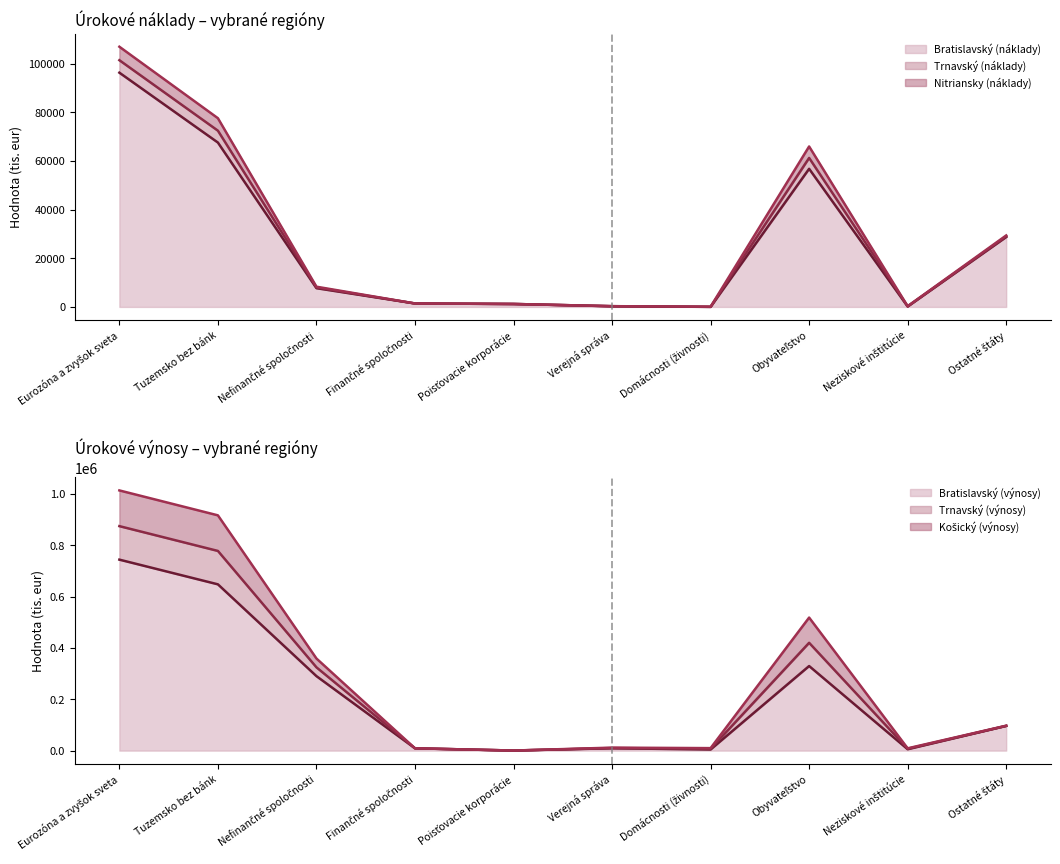

True or false: Bratislavský (náklady) has more than 0 interior local peaks.

True